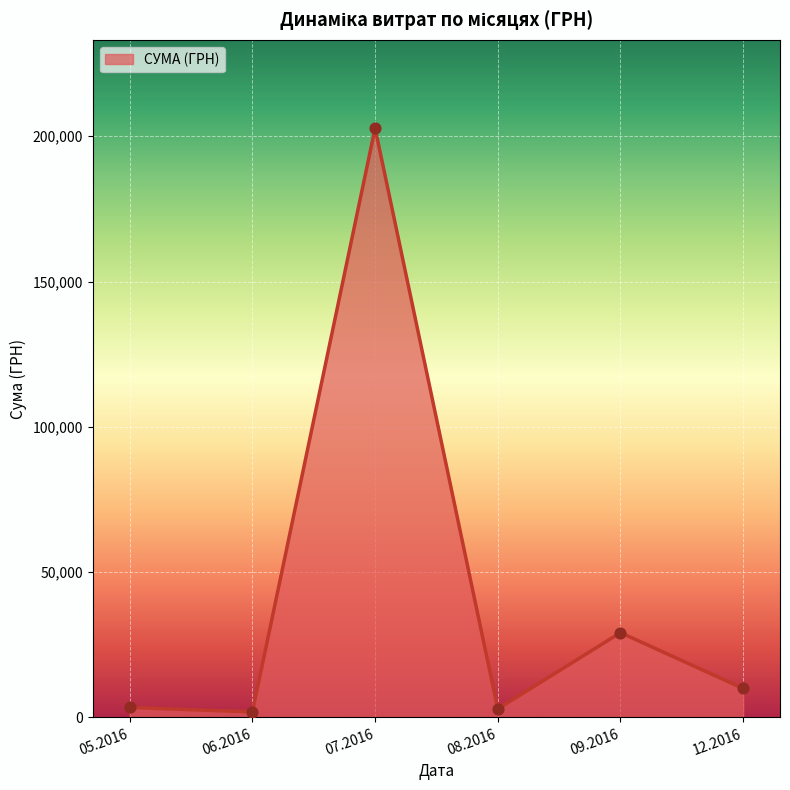

Approximately how many times larger is the value at 07.2016 compared to 09.2016?

7.0